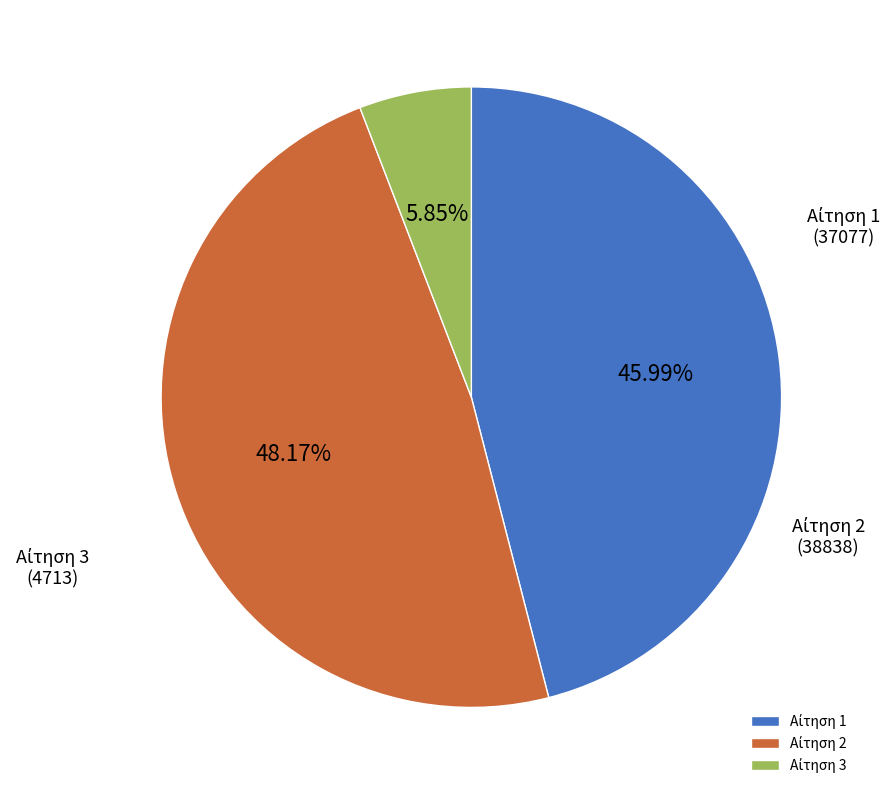

Does any single category account for the majority?

No